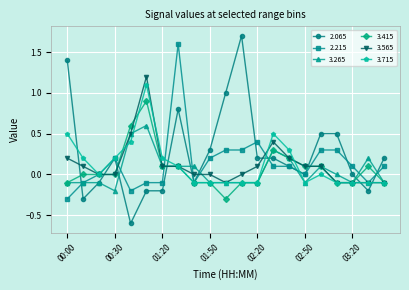

How many series are shown in this chart?

6